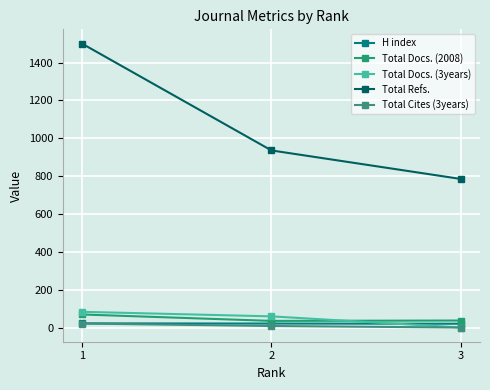

At which category is the sum across all series the highest?

1